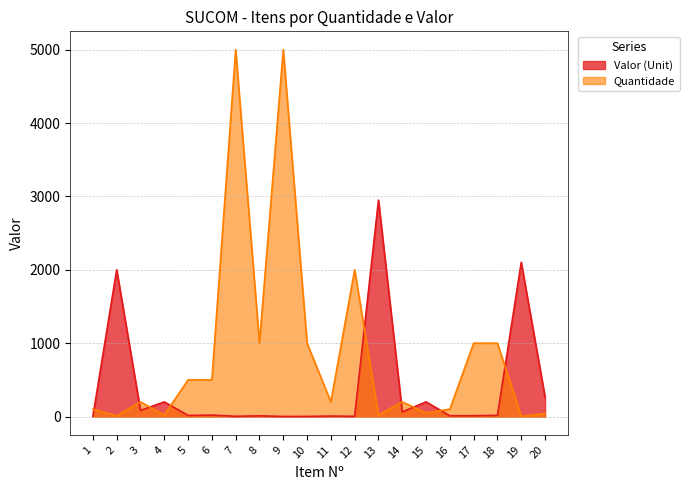

Between 11 and 16, which is larger?

16